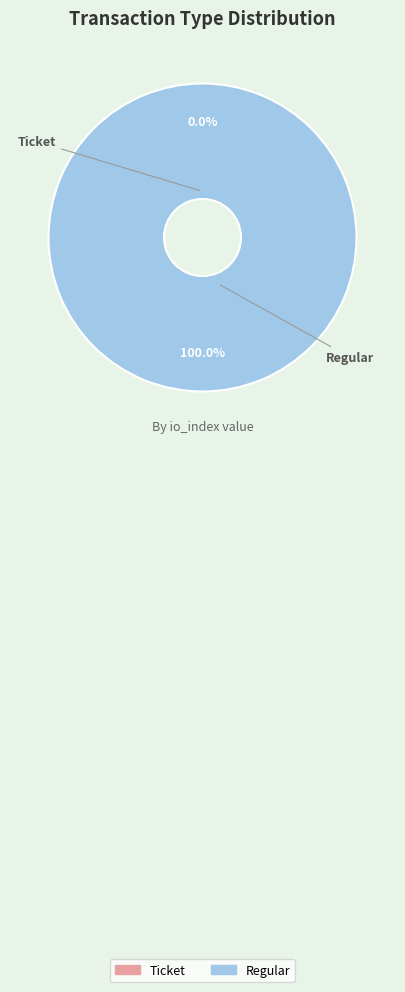

How many segments does this pie chart have?

2